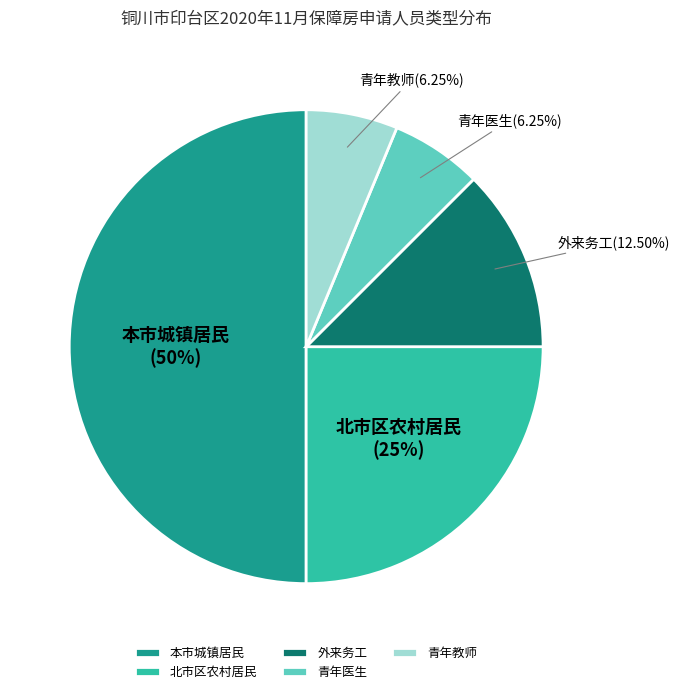

What percentage is the 青年医生 slice, to the nearest percent?

6%